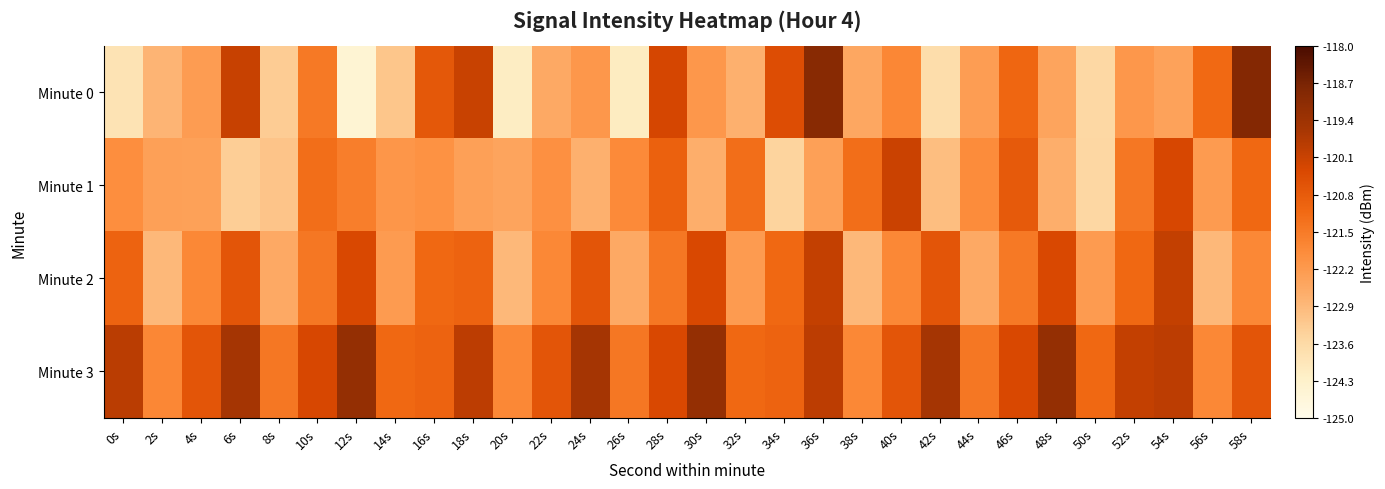

What is the difference between the highest and lowest values at 38s?

1.7